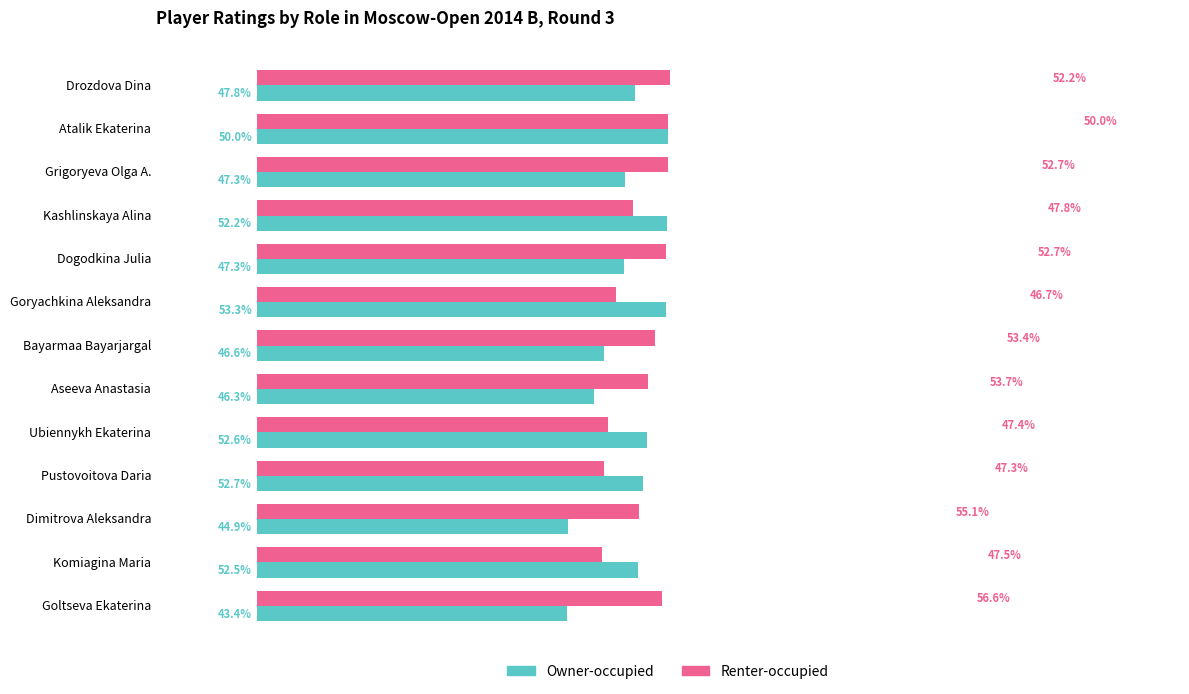

Reading left to right, transcribe all the data shown in this chart.

Owner-occupied: 2241	2439	2186	2433	2176	2428	2057	1997	2312	2288	1847	2259	1839
Renter-occupied: 2452	2438	2438	2230	2428	2129	2359	2319	2080	2057	2269	2047	2400